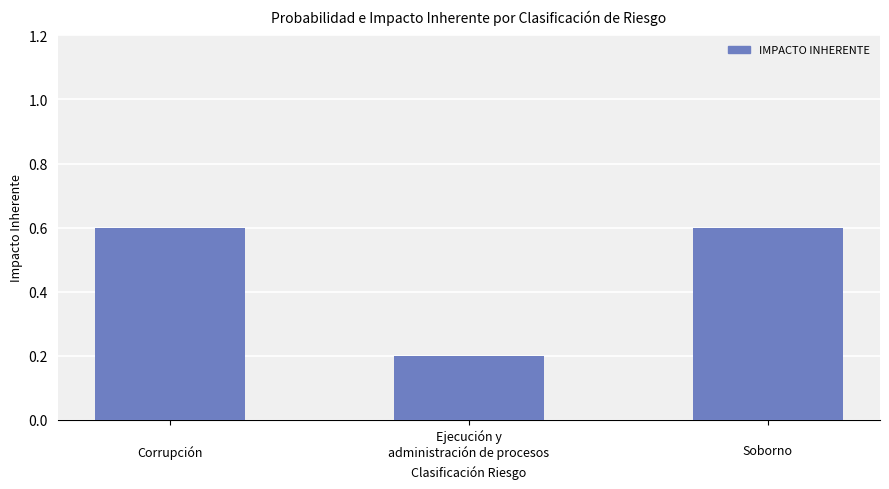

Reading left to right, transcribe all the data shown in this chart.


Corrupción=0.6	Ejecución y
administración de procesos=0.2	
Soborno=0.6